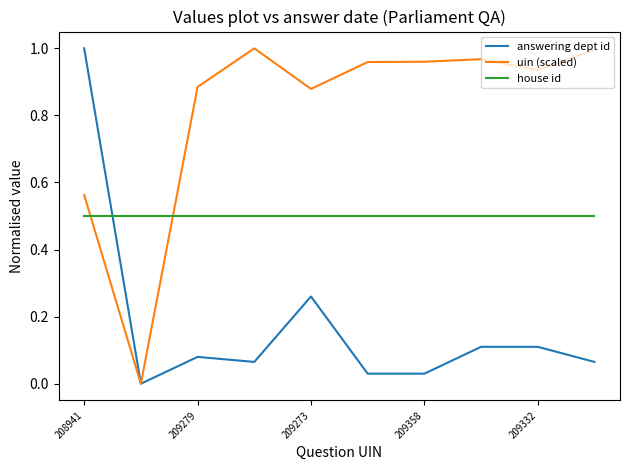

List the series in order of their overall mean, lowest first.

answering dept id, house id, uin (scaled)